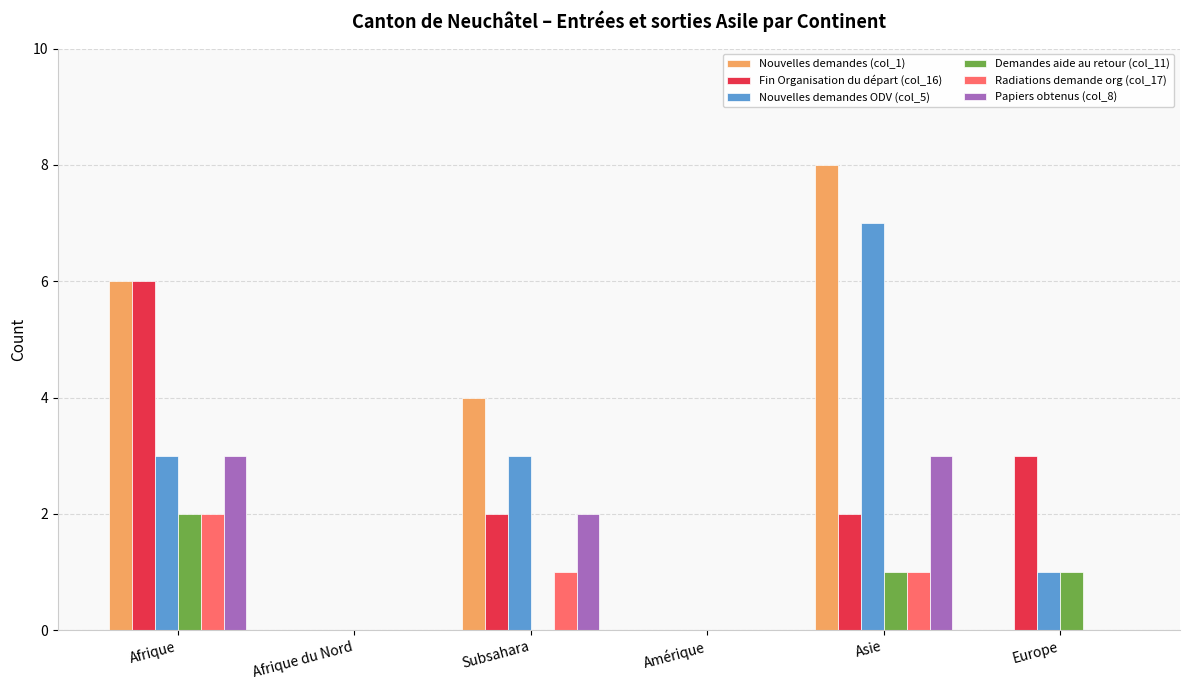

Which series has the largest total across all categories?

Nouvelles demandes (col_1)